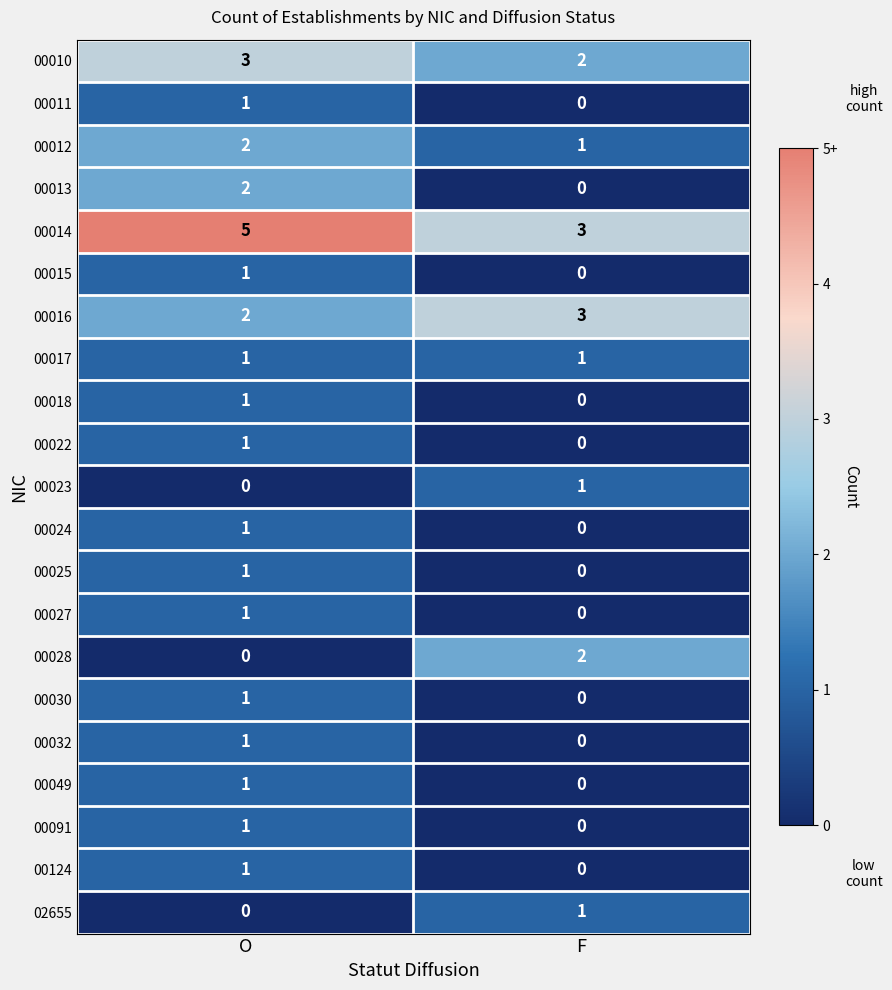

What is the greatest value displayed?

5